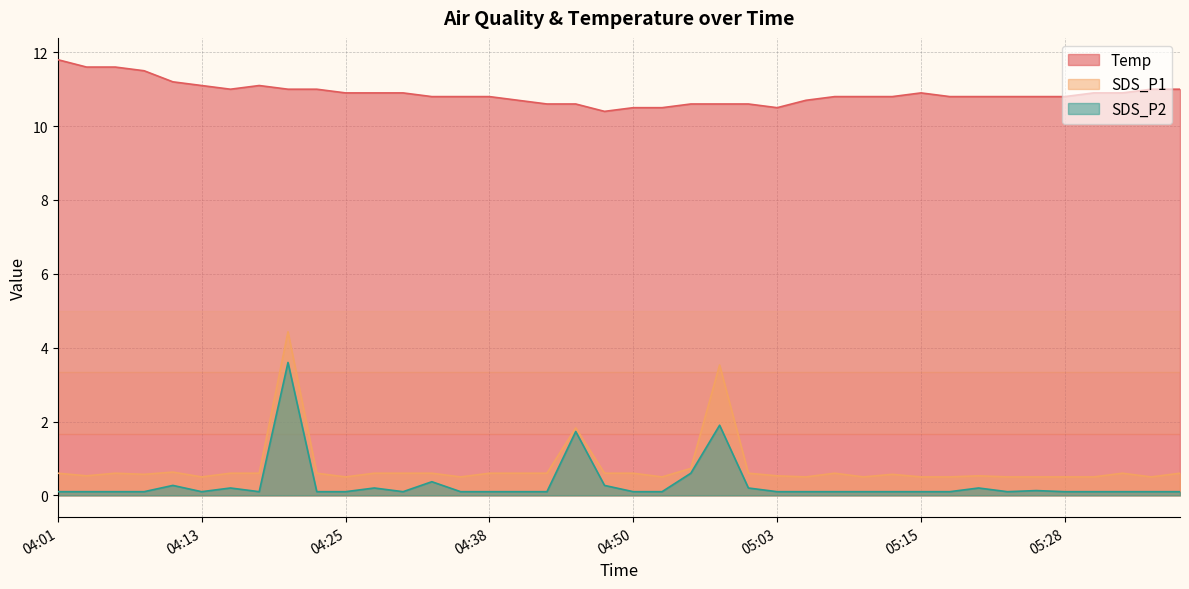

Which series has the largest total across all categories?

Temp